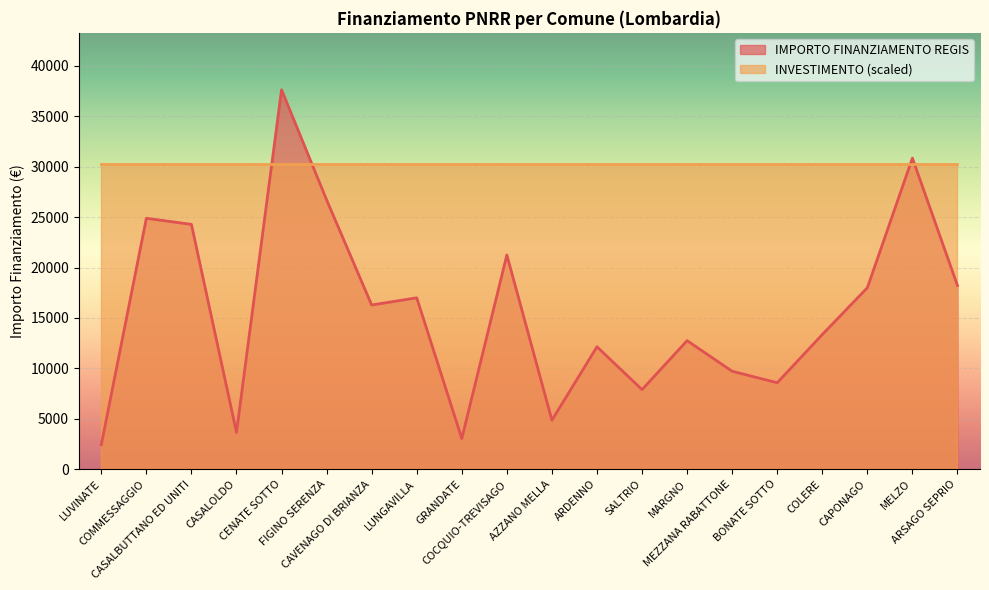

How many lines are shown in the chart?

2